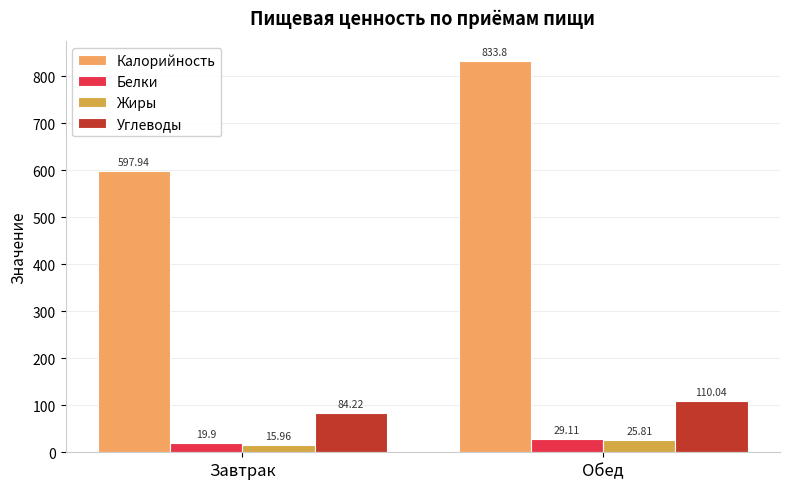

What are all the series names shown in the legend?

Калорийность, Белки, Жиры, Углеводы